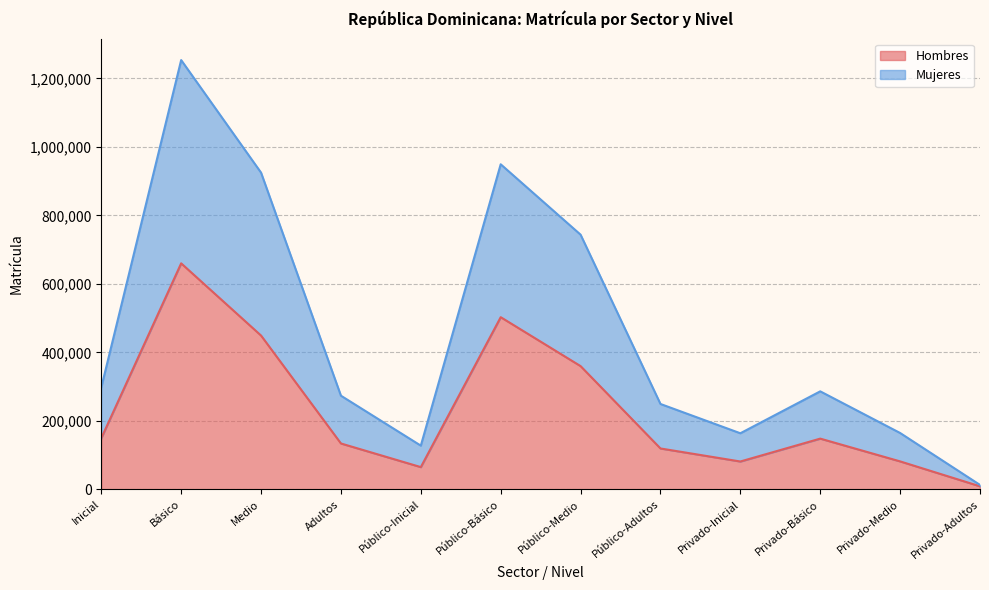

True or false: Hombres and Mujeres cross at least once.

False